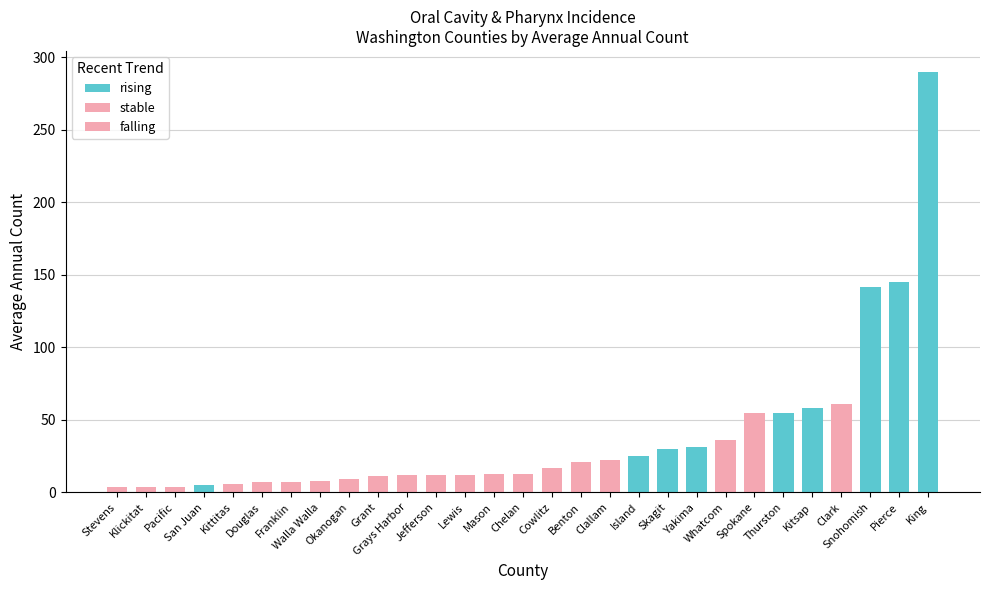

Reading left to right, extract all data points from this chart.

4	4	4	5	6	7	7	8	9	11	12	12	12	13	13	17	21	22	25	30	31	36	55	55	58	61	142	145	290